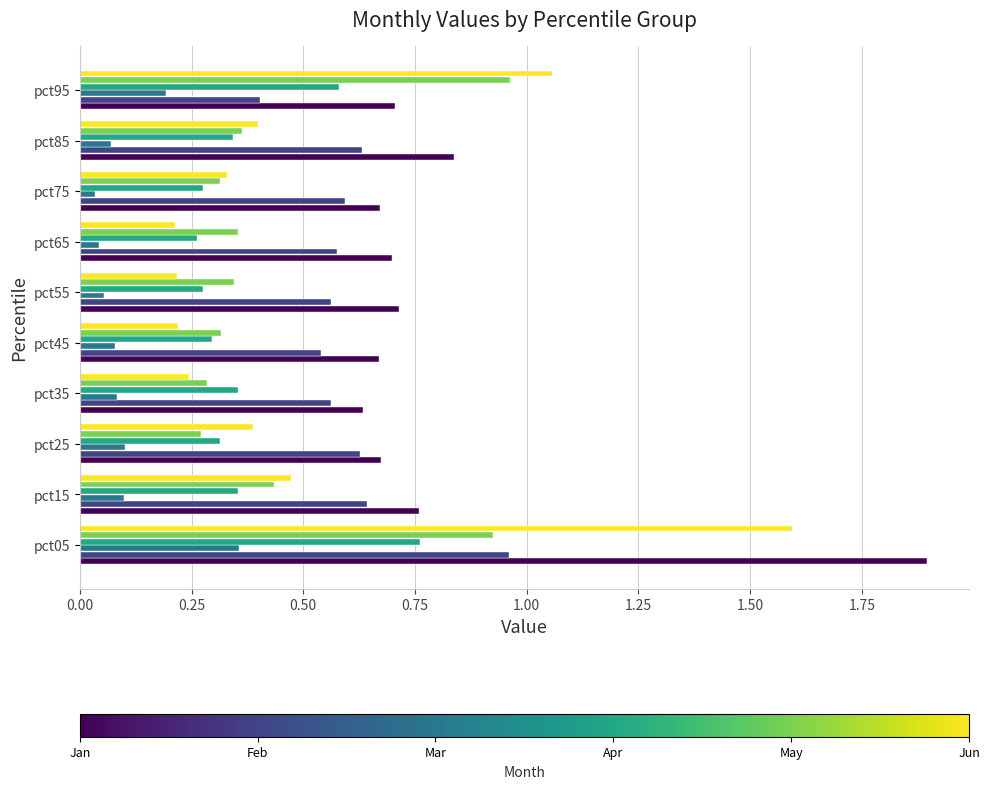

What is the difference between the highest and lowest values at pct05?

1.5